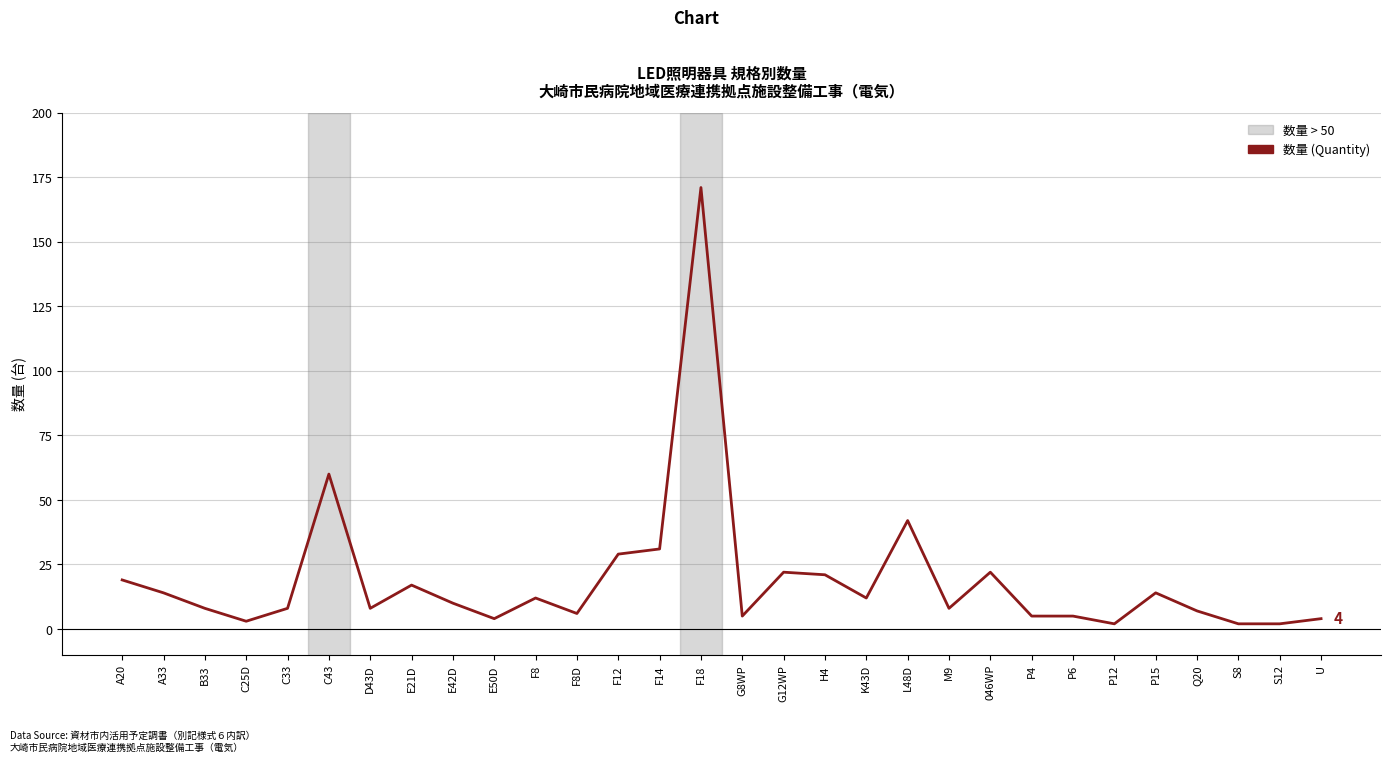

True or false: the data shows 60 at C43.

True